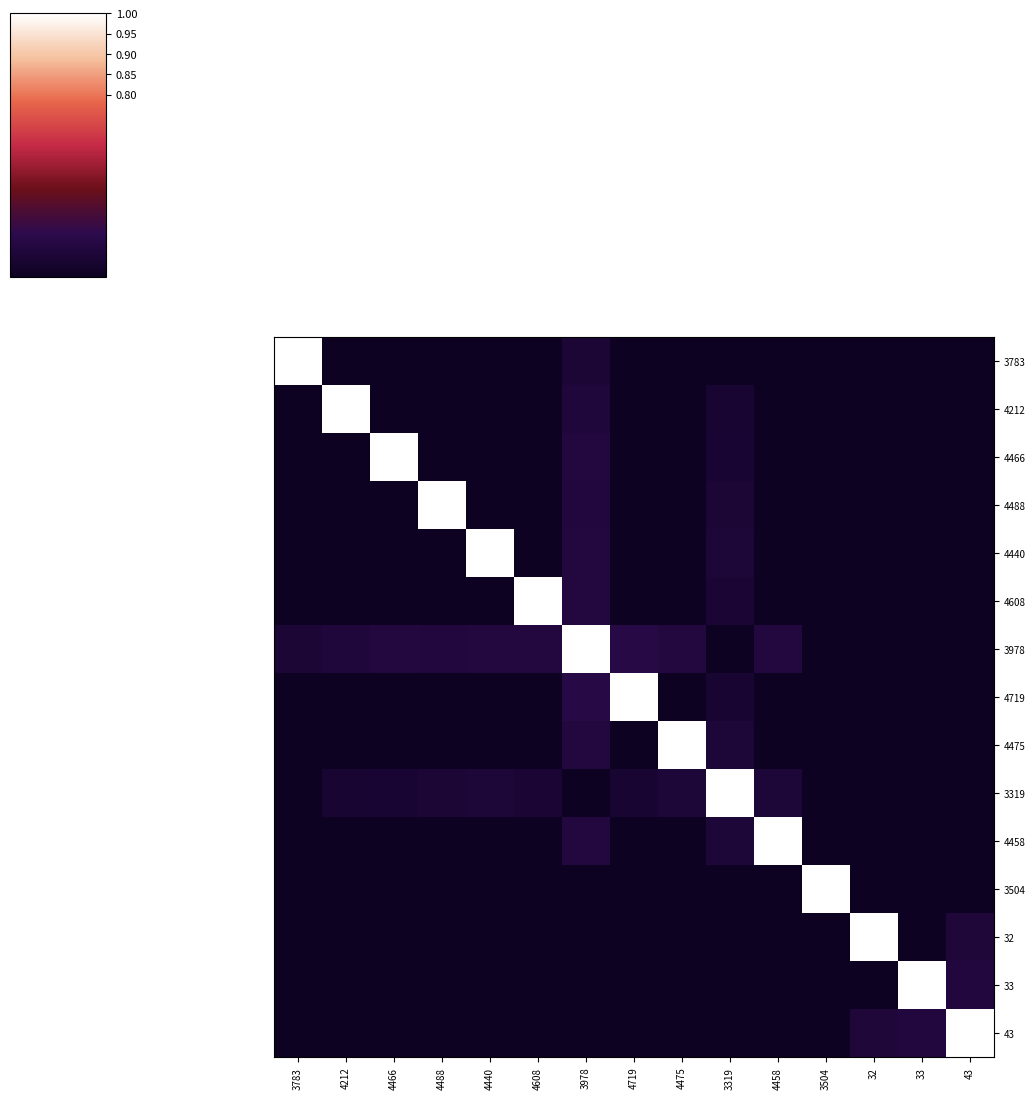

How many data points does each series have?

15